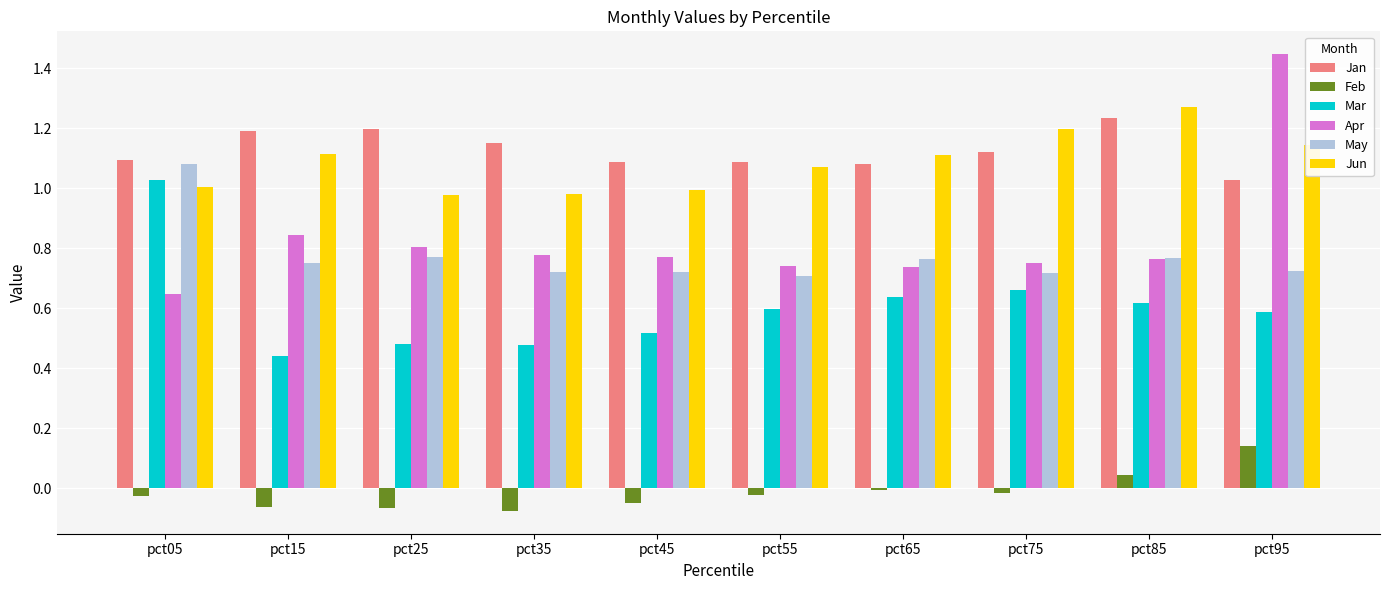

Rank the series at pct15 from lowest to highest value.

Feb, Mar, May, Apr, Jun, Jan